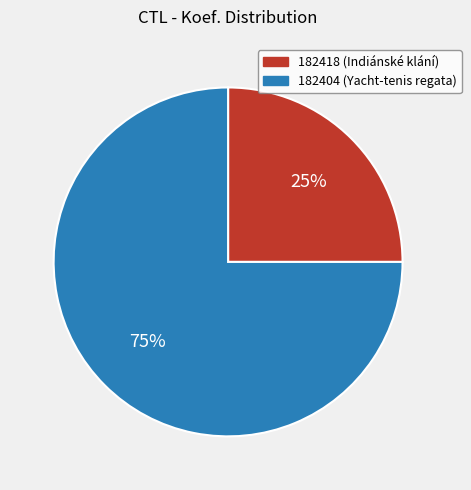

What is the ratio of the value at 182418 (Indiánské klání) to the value at 182404 (Yacht-tenis regata)?

0.3